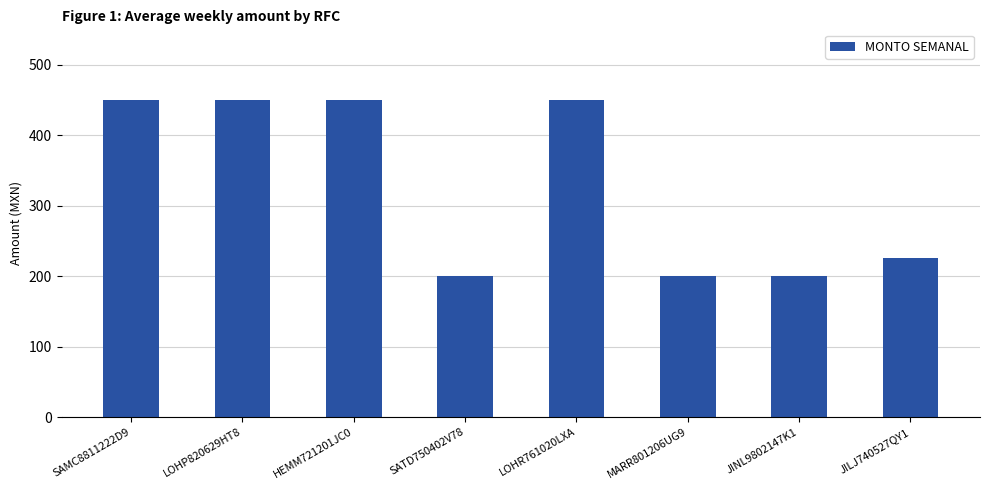

Reading right to left, transcribe all the data shown in this chart.

225	200	200	450	200	450	450	450